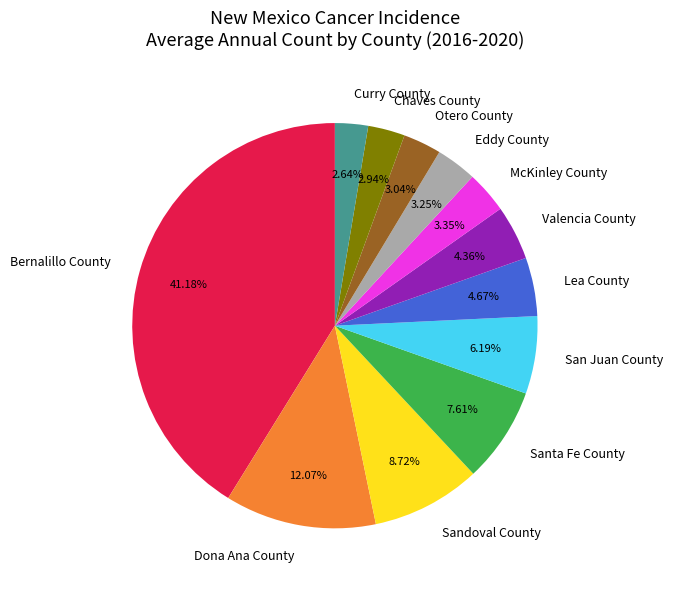

Which has a higher value, Bernalillo County or Otero County?

Bernalillo County